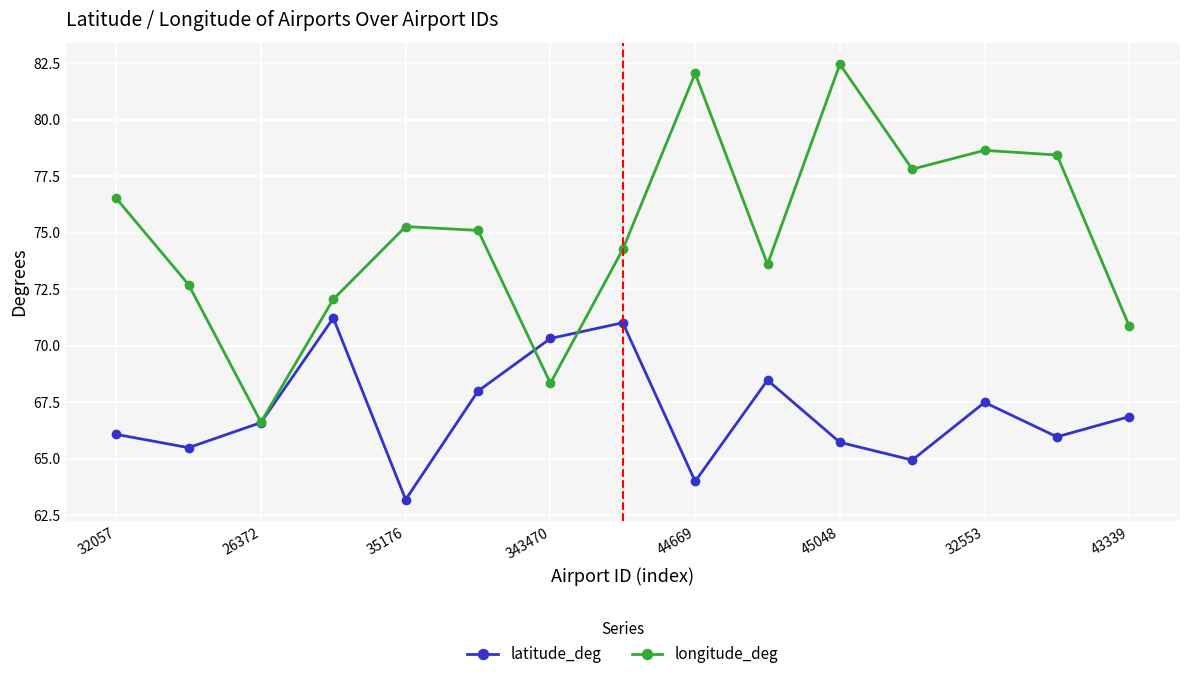

How many data points does each series have?

15